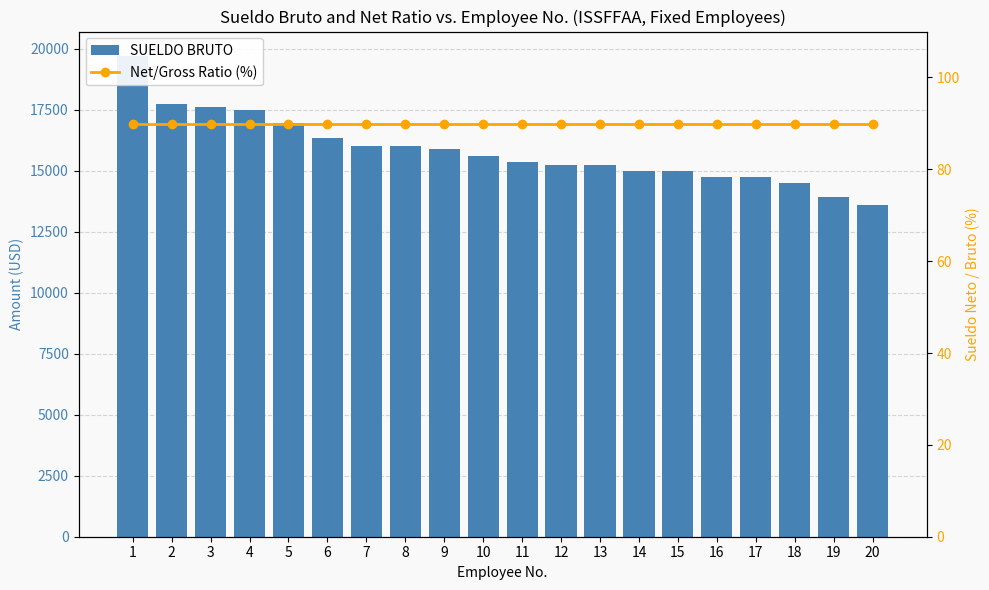

Reading left to right, what are all the values shown in this chart?

SUELDO BRUTO: 1=19709.4	2=17743.1	3=17623.2	4=17500.0	5=16936.5	6=16345.1	7=16000.0	8=16000.0	9=15893.2	10=15600.0	11=15359.7	12=15235.5	13=15233.6	14=15000.0	15=15000.0	16=14732.8	17=14720.4	18=14476.5	19=13915.3	20=13579.5
Net/Gross Ratio (%): 1=90.0	2=90.0	3=90.0	4=90.0	5=90.0	6=90.0	7=90.0	8=90.0	9=90.0	10=90.0	11=90.0	12=90.0	13=90.0	14=90.0	15=90.0	16=90.0	17=90.0	18=90.0	19=90.0	20=90.0